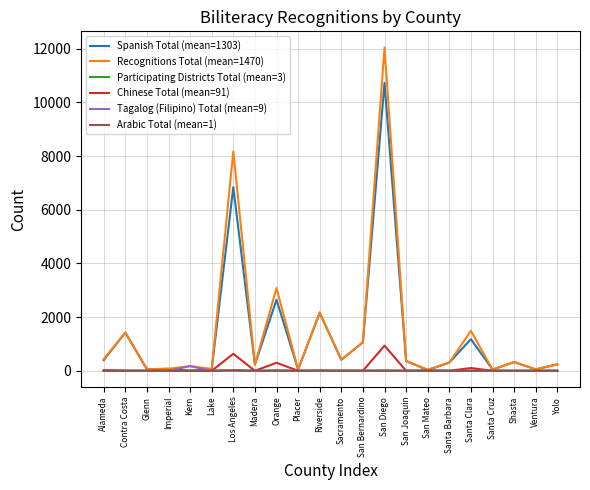

What is the difference between the maximum and second lowest values in the Tagalog (Filipino) Total (mean=9) series?

175